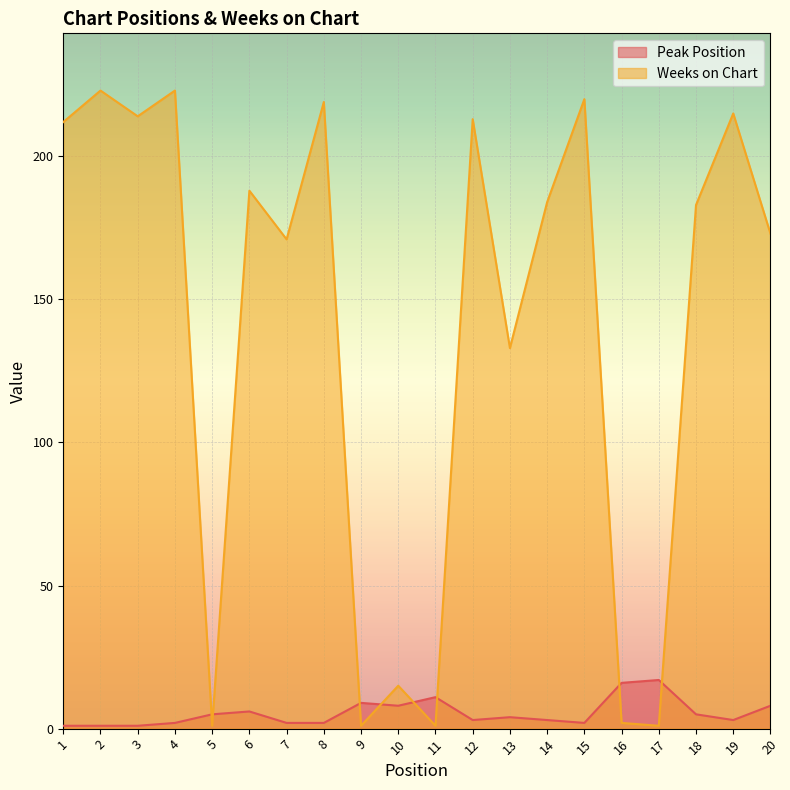

At which label does Peak Position reach its peak?

17